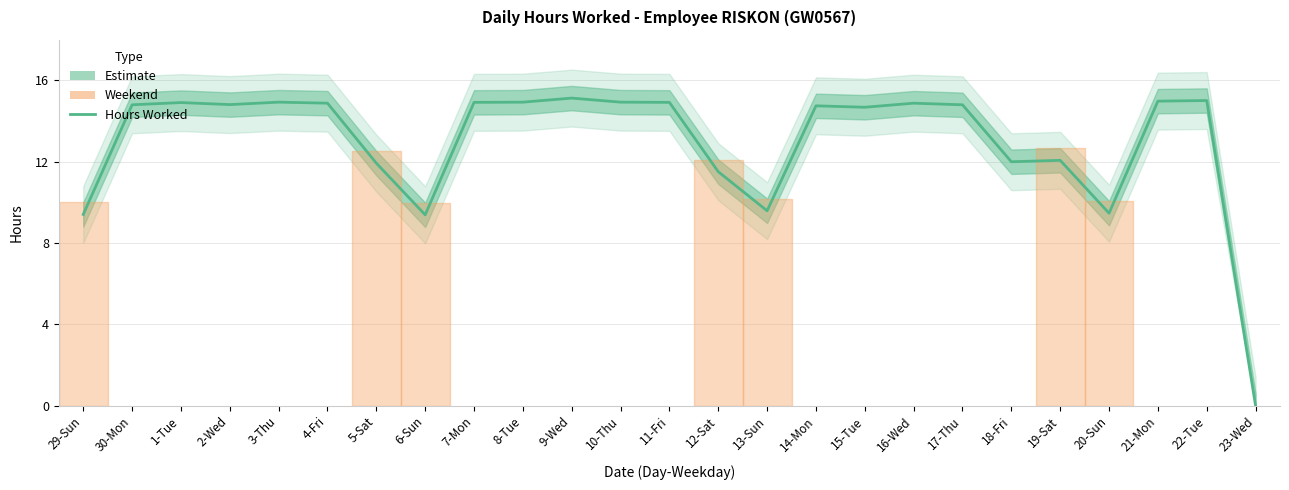

Reading right to left, list all the values displayed in this chart.

23-Wed=0.0	22-Tue=15.0	21-Mon=15.0	20-Sun=9.5	19-Sat=12.1	18-Fri=12.0	17-Thu=14.8	16-Wed=14.9	15-Tue=14.7	14-Mon=14.8	13-Sun=9.6	12-Sat=11.5	11-Fri=14.9	10-Thu=14.9	9-Wed=15.1	8-Tue=14.9	7-Mon=14.9	6-Sun=9.4	5-Sat=11.9	4-Fri=14.9	3-Thu=14.9	2-Wed=14.8	1-Tue=14.9	30-Mon=14.8	29-Sun=9.4